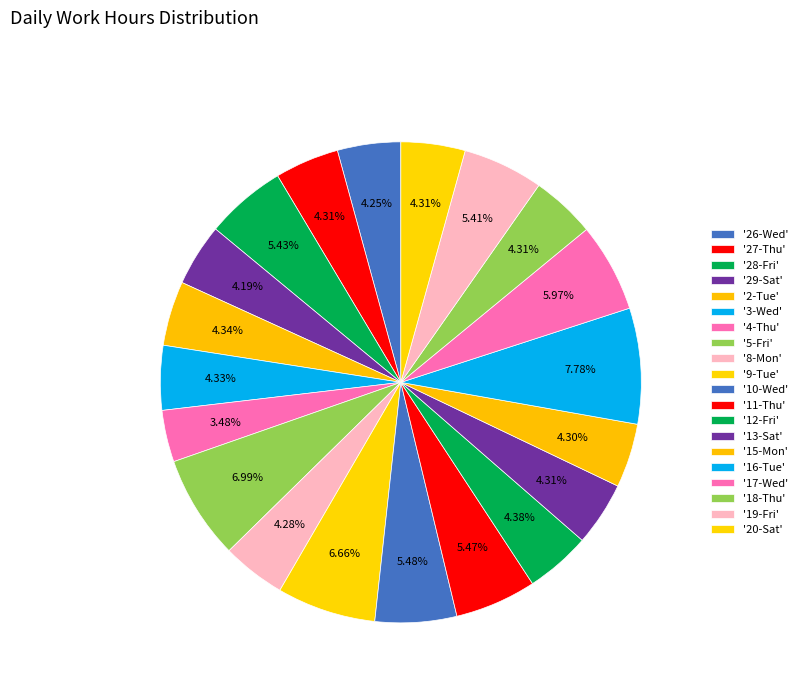

Count the number of slices in the pie.

20